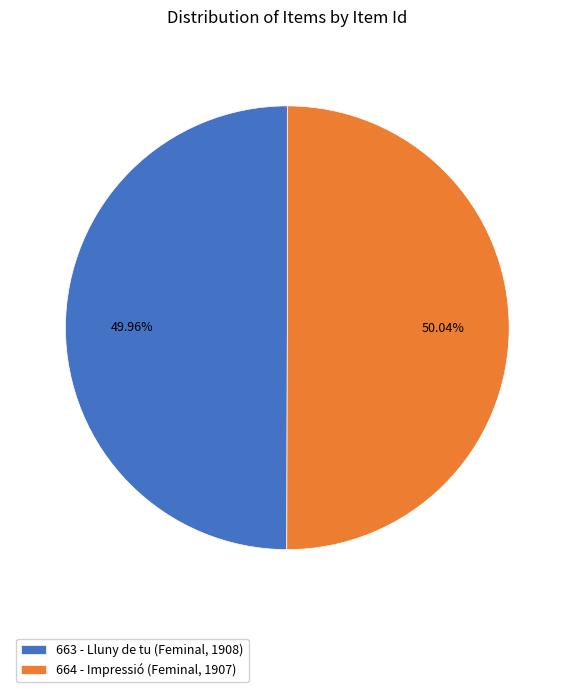

Approximately how many times larger is the value at 664 - Impressió (Feminal, 1907) compared to 663 - Lluny de tu (Feminal, 1908)?

1.0